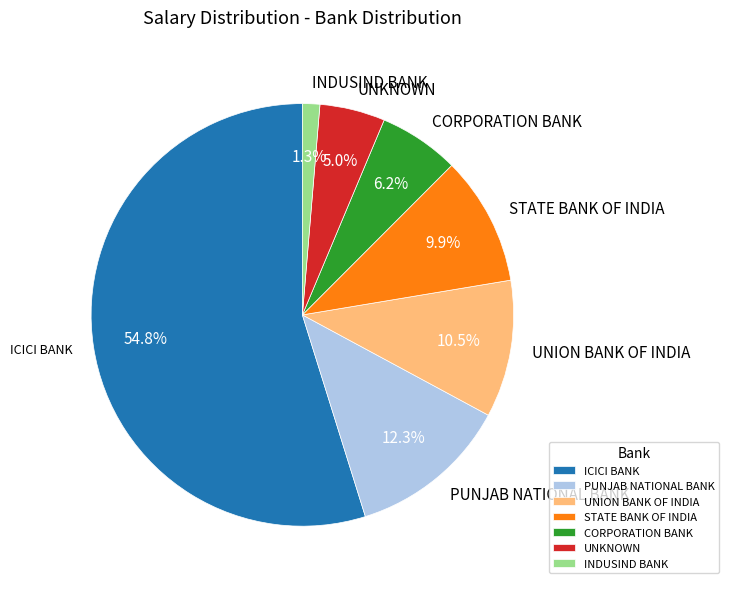

What is the largest slice in the pie chart?

ICICI BANK